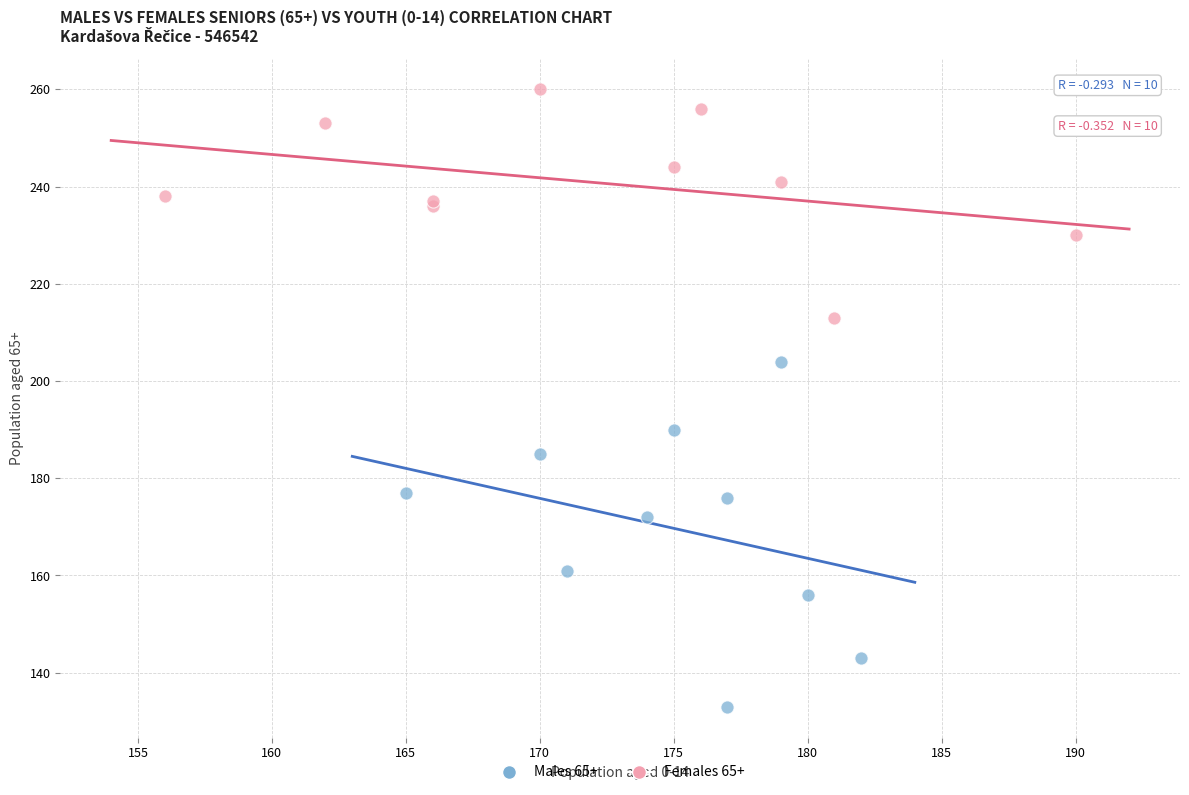

Which series reaches the maximum Y coordinate?

Females 65+